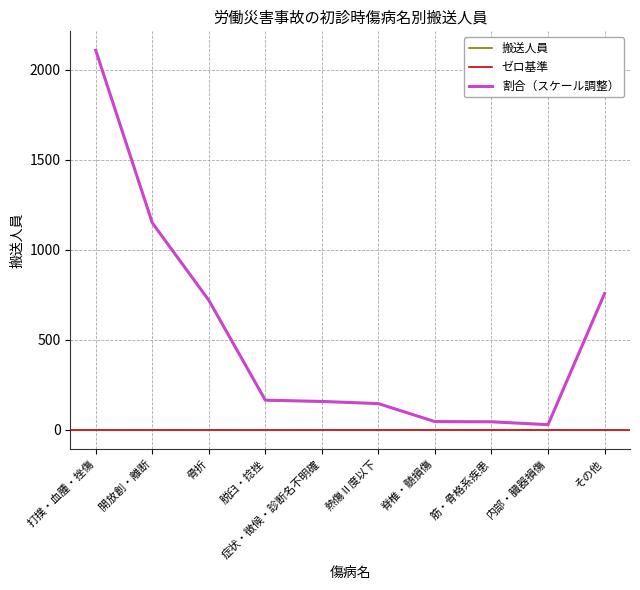

True or false: 搬送人員 has more than 0 interior local peaks.

False